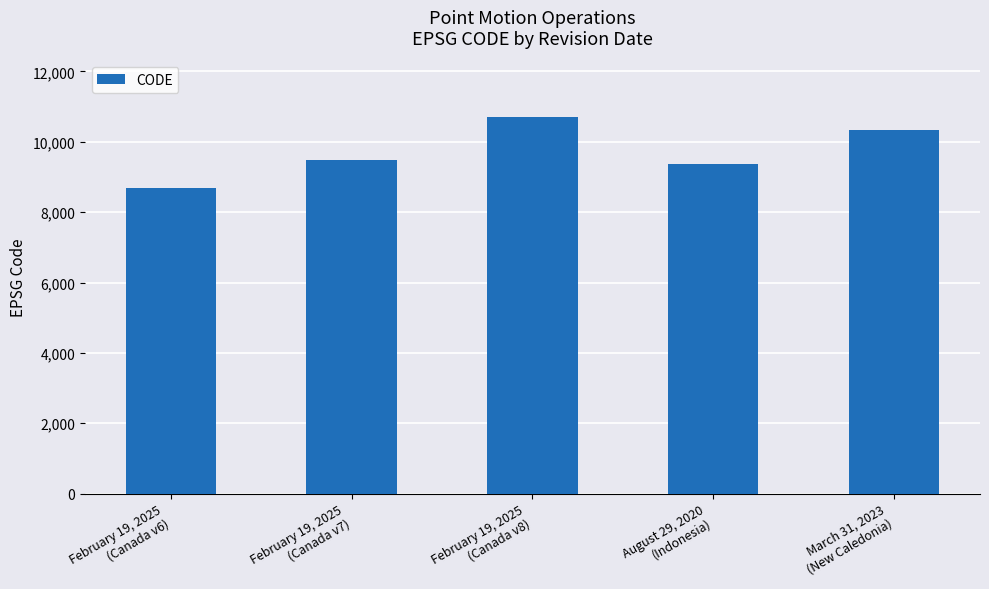

What is the change in value from February 19, 2025
(Canada v8) to August 29, 2020
(Indonesia)?

-1332